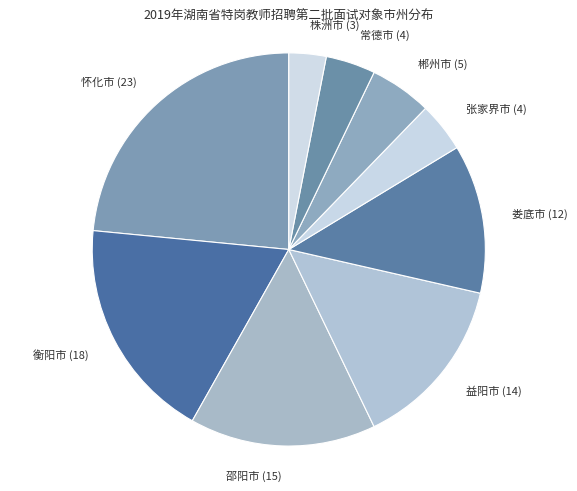

Which slice is the smallest?

株洲市